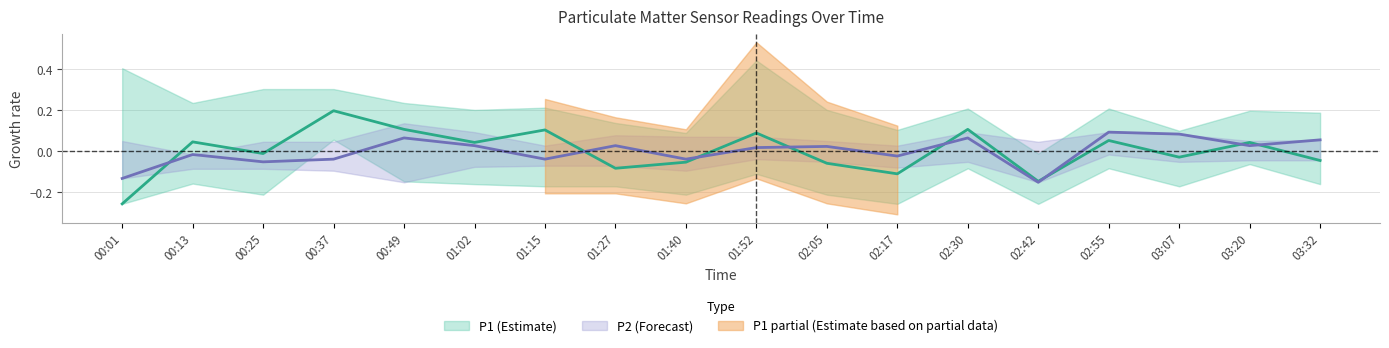

The value of P2 at 01:15 is -0.1. True or false?

False